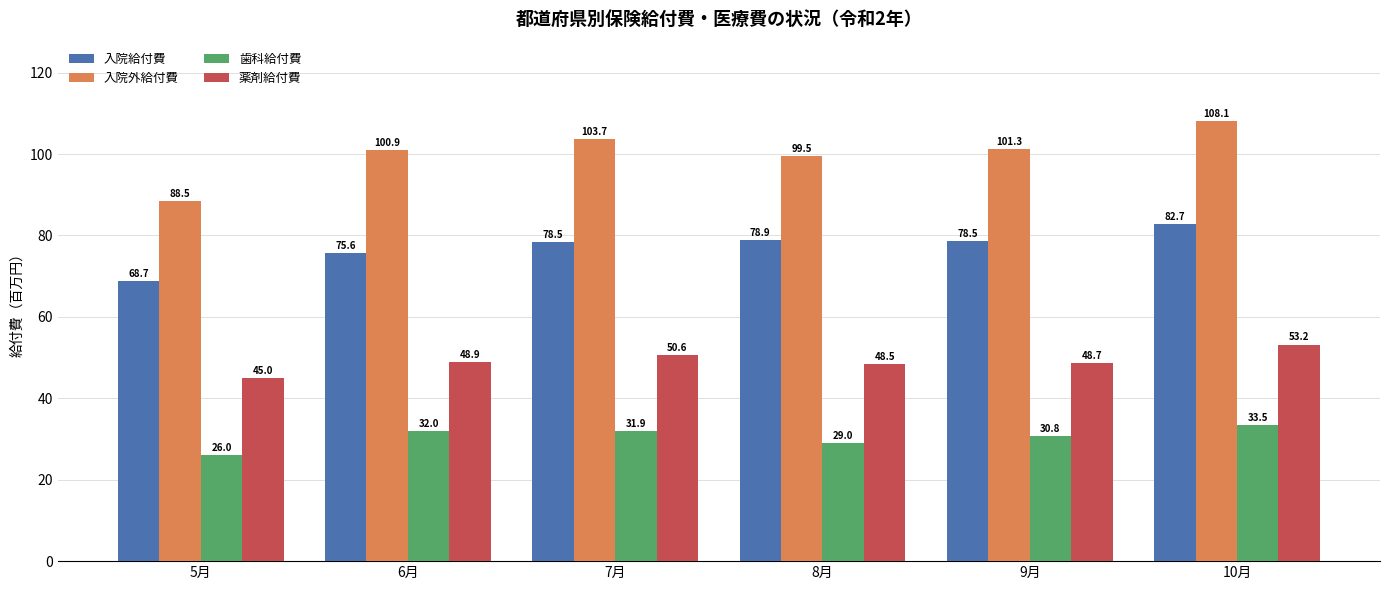

Where does the 入院給付費 series first go above 78?

7月